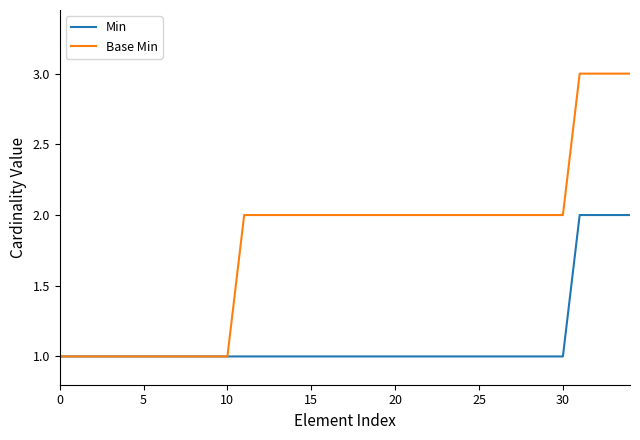

Which series has the largest total across all categories?

Base Min